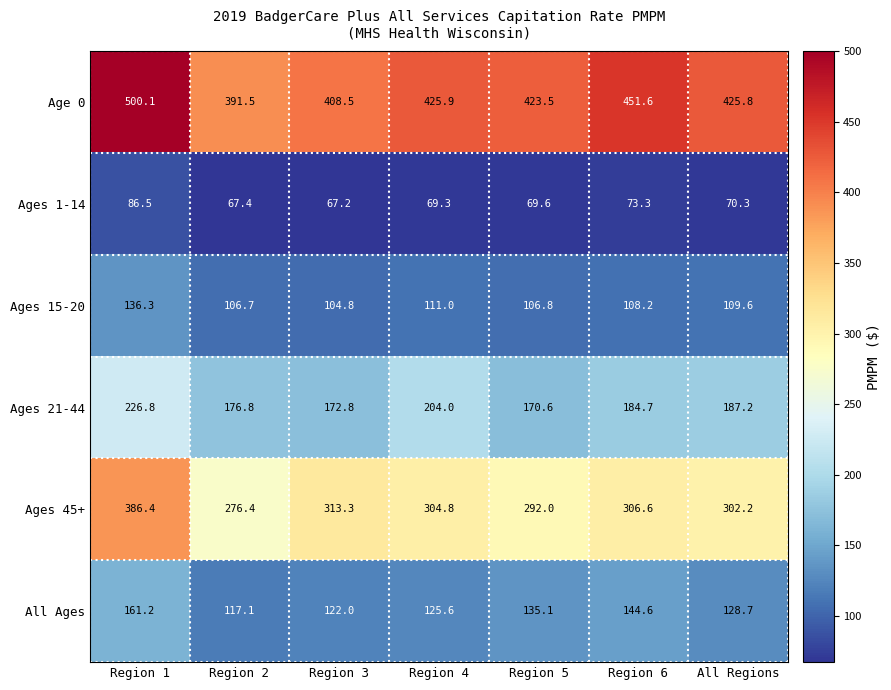

What is the difference between the second highest and minimum values in the Ages 1-14 series?

6.1